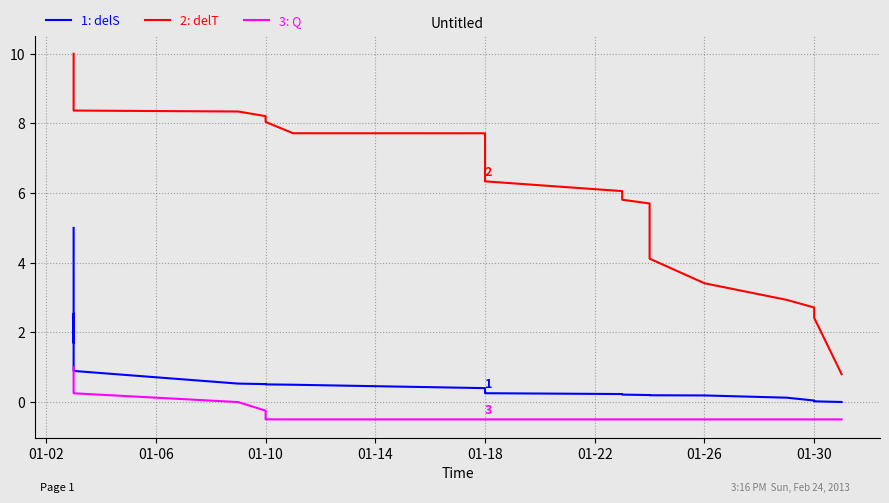

At which category is the sum across all series the highest?

01-02